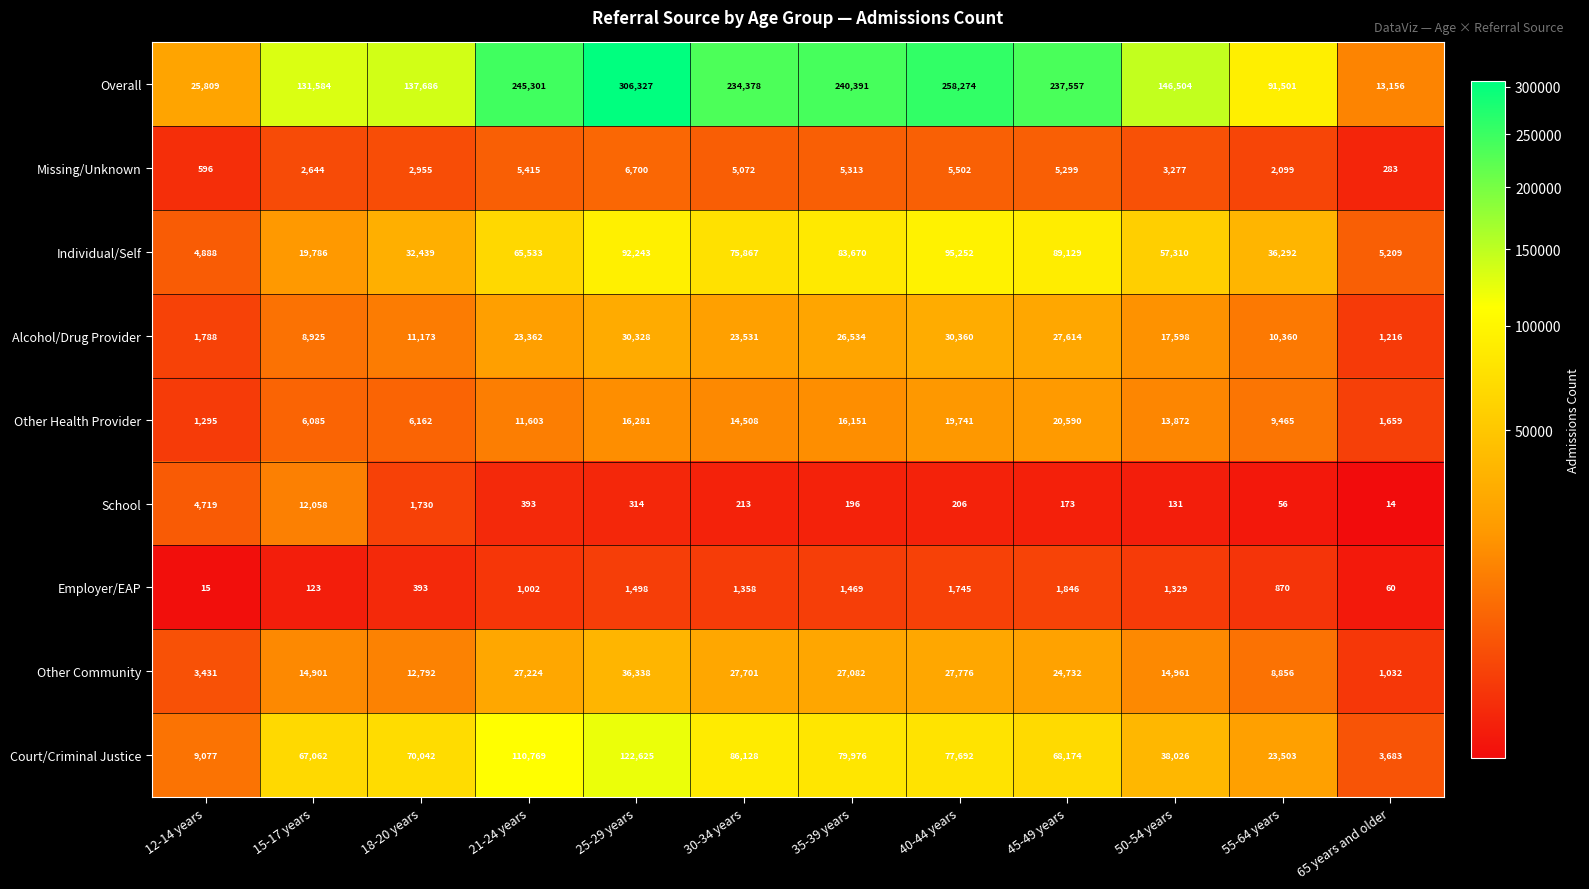

What value does the Employer/EAP series have at 35-39 years, to the nearest 10?

1470